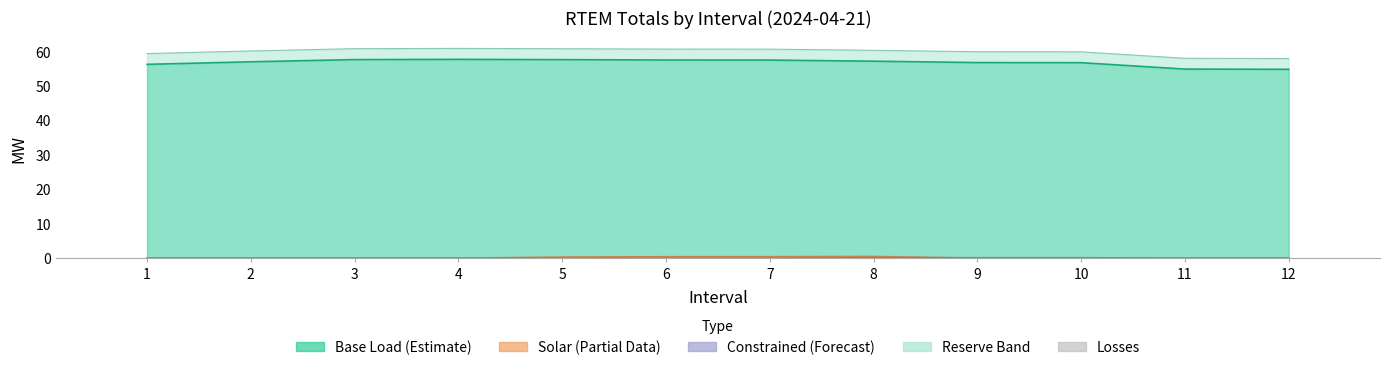

Is it true that the value at 7 is 0.1?

False